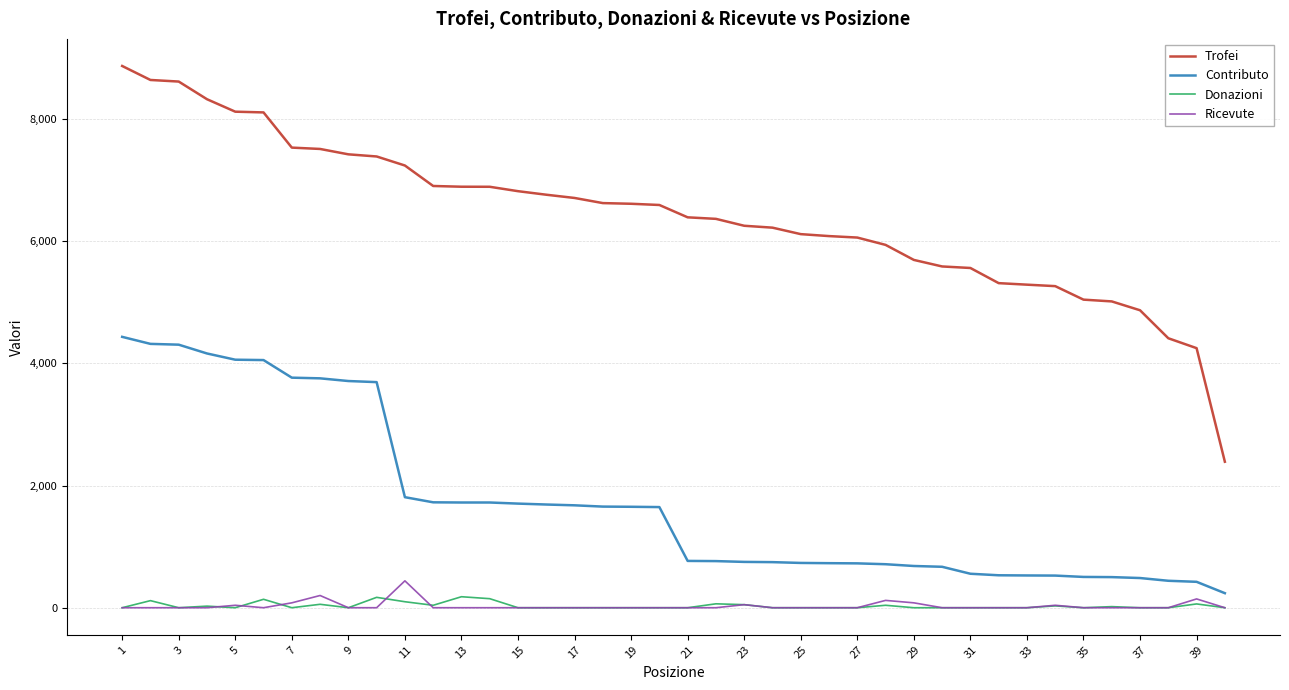

How many values in the Contributo series are below 1647?

20